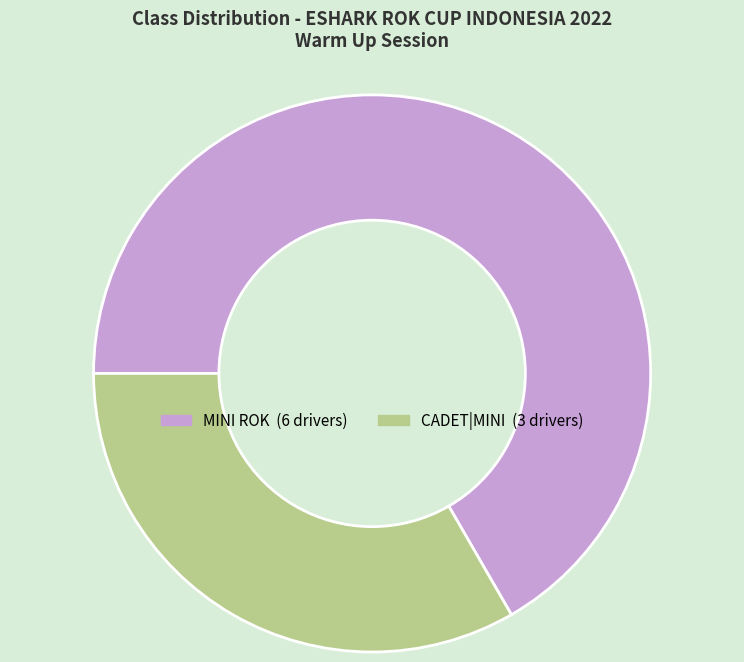

The CADET|MINI slice represents 33% of the pie. True or false?

True